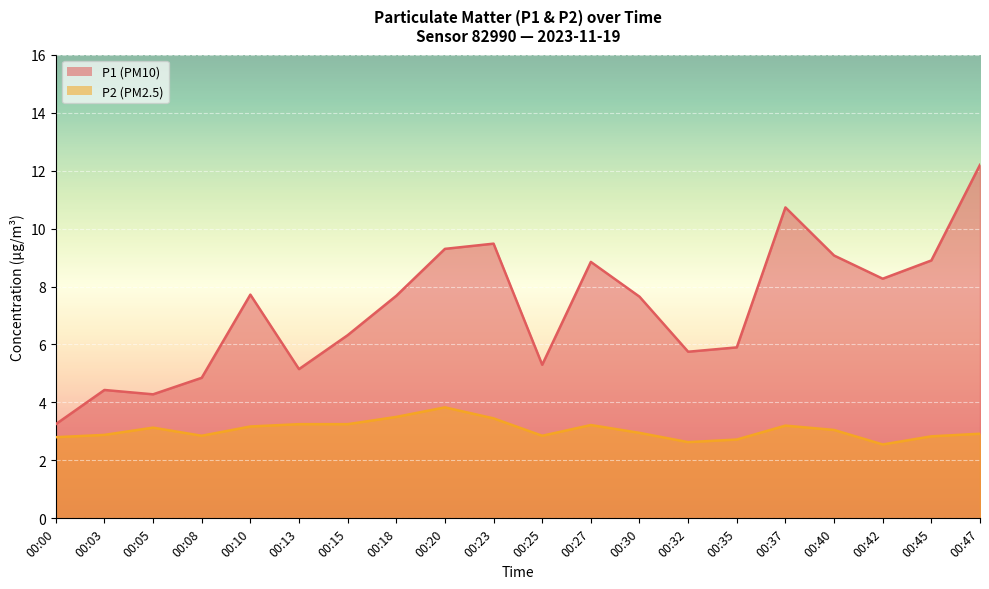

Between 00:00 and 00:15, which is larger?

00:15